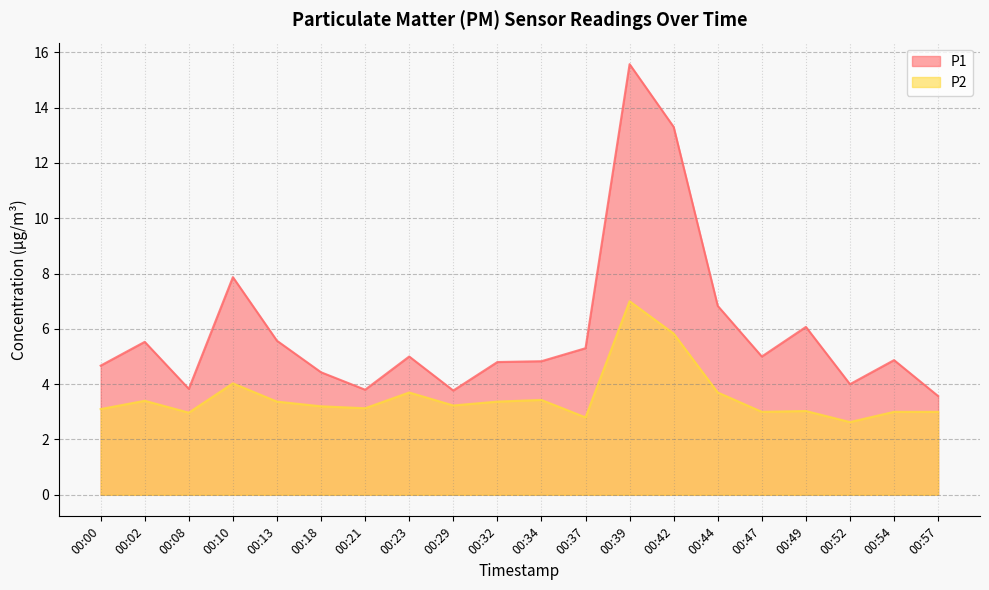

At which category does the chart reach its peak across all series?

00:39